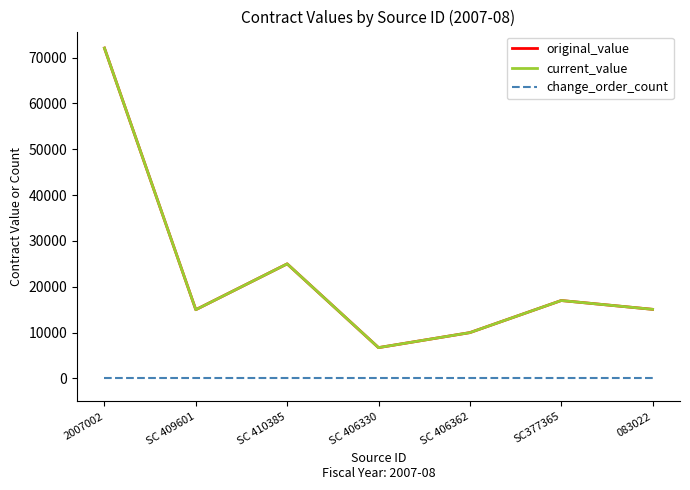

True or false: current_value and original_value cross at least once.

False